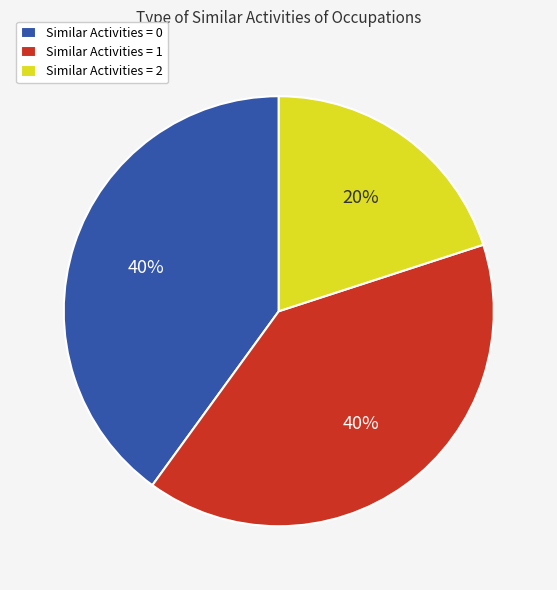

To the nearest percent, what is the difference between the Similar Activities = 0 and Similar Activities = 2 slice percentages?

20%